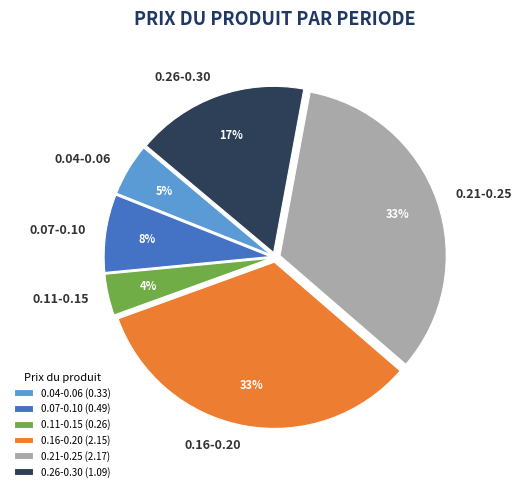

Which has a higher value, 0.11-0.15 or 0.26-0.30?

0.26-0.30